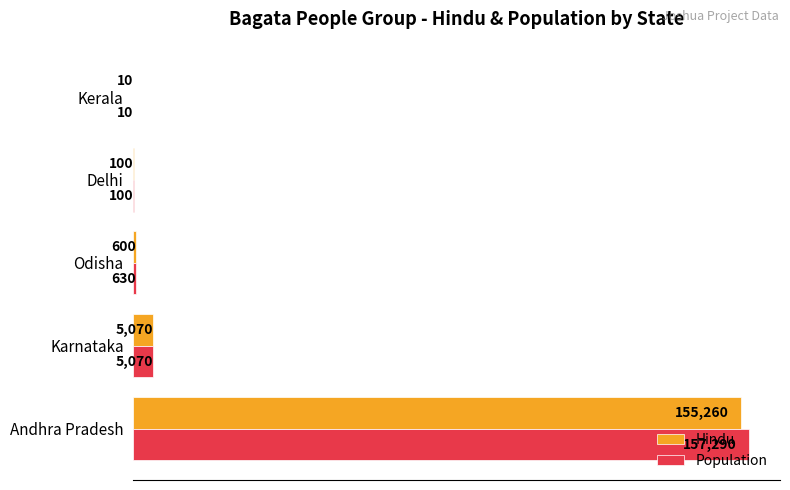

At which category is the sum across all series the highest?

Andhra Pradesh